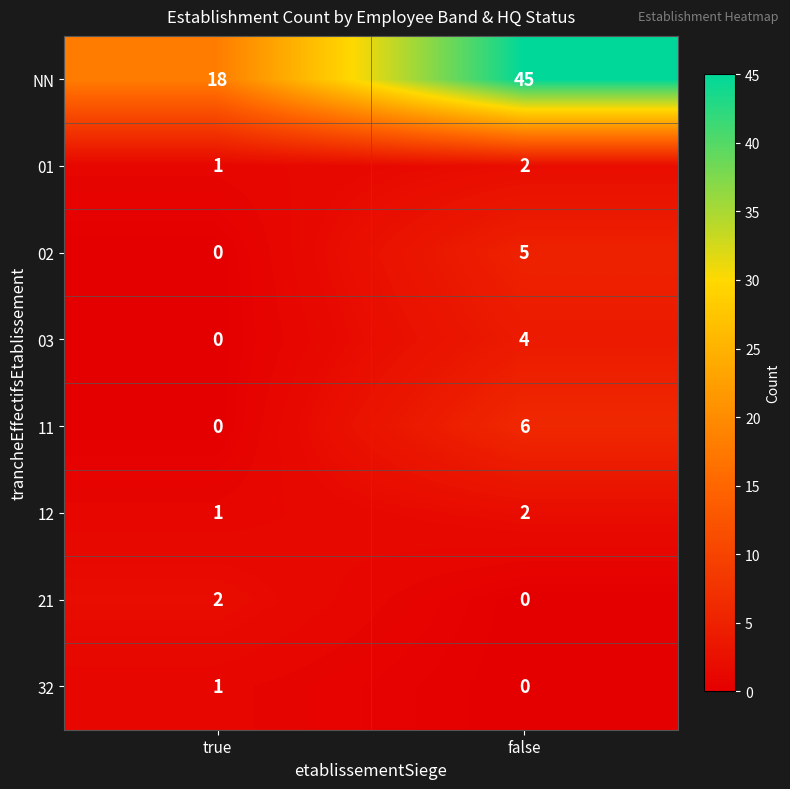

What is the difference between the highest and lowest values at true?

18